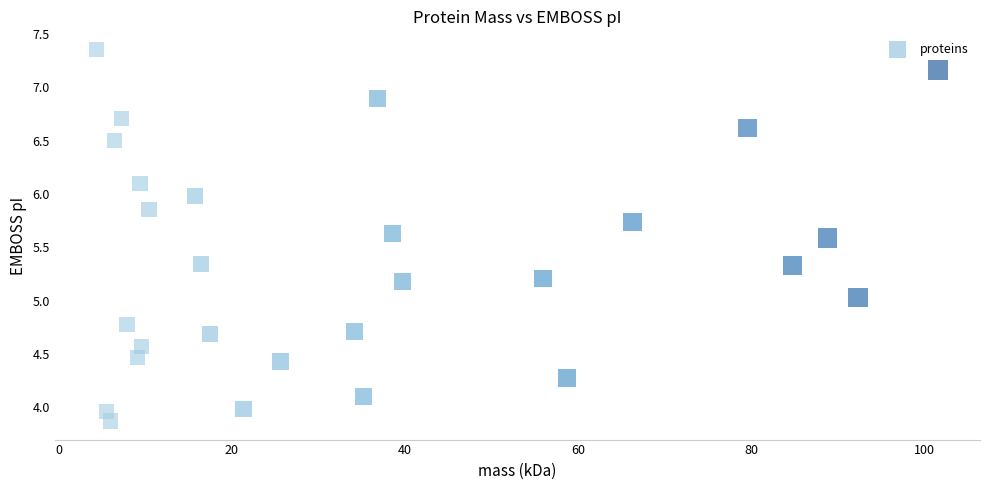

What is the range of X values (max minus min)?

97.1